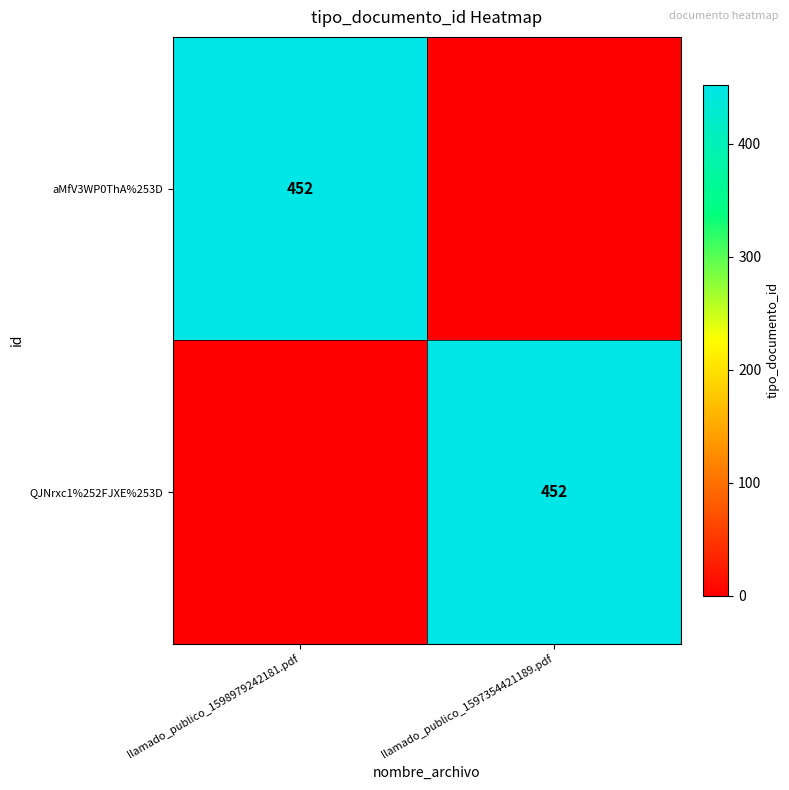

At which category is the sum across all series the highest?

llamado_publico_1598979242181.pdf